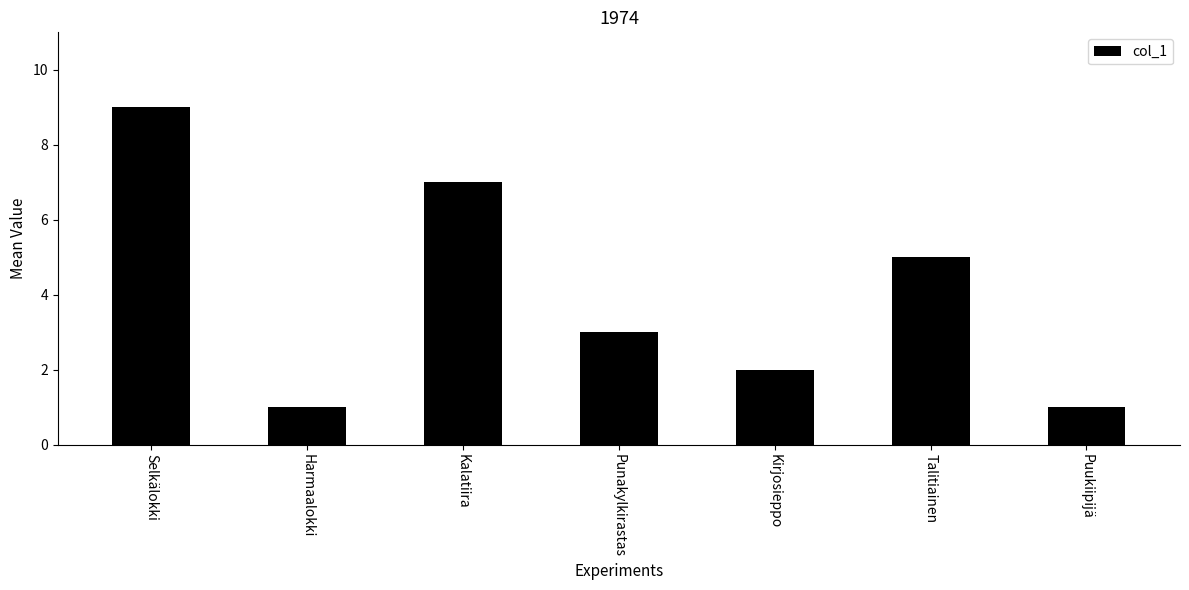

The chart shows a value of 3 at Punakylkirastas. True or false?

True